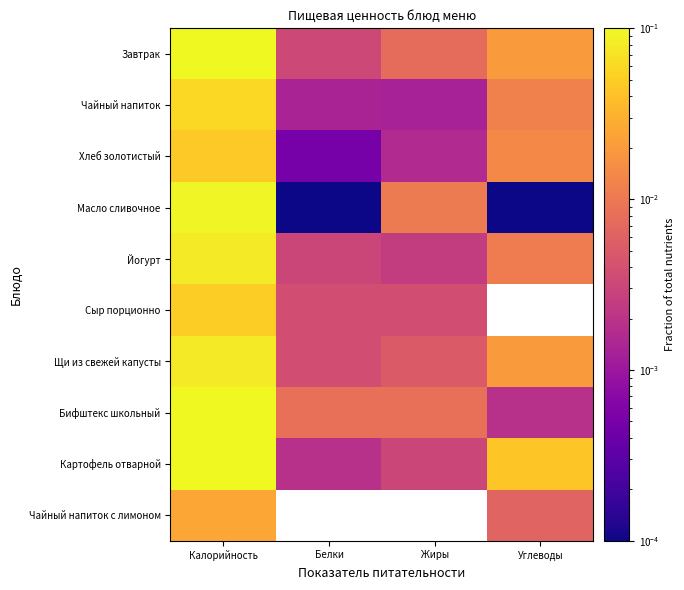

Count the number of data series in this chart.

10